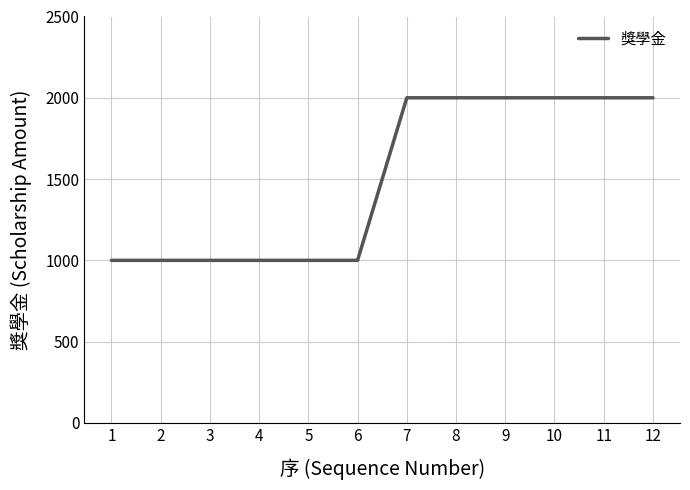

What is the minimum value shown in the chart?

1000